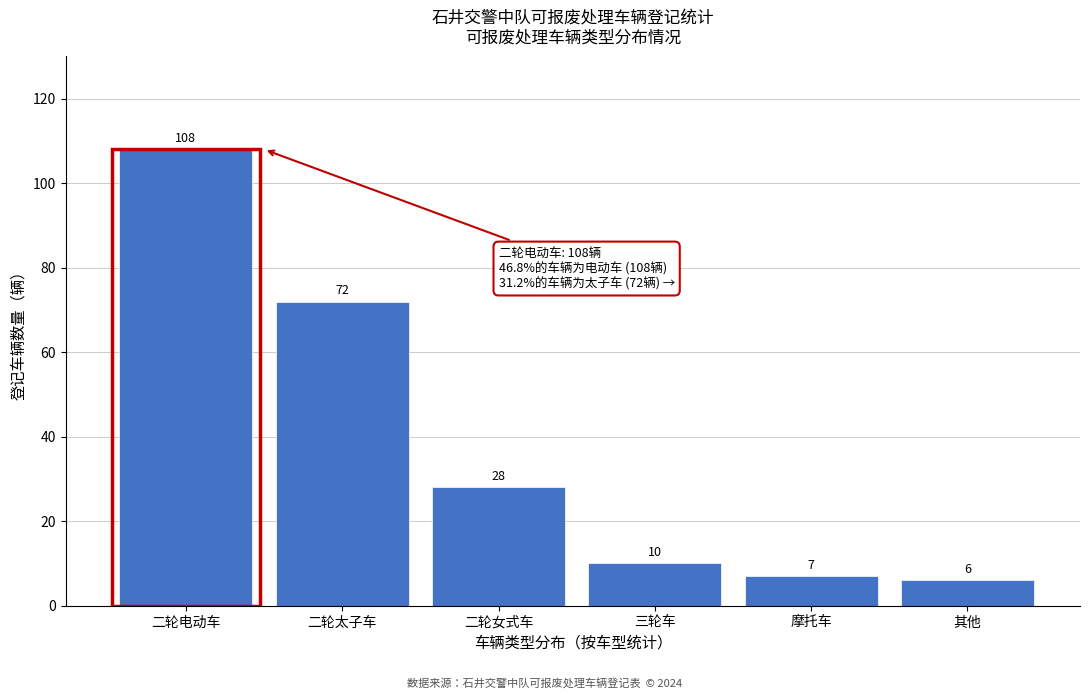

Reading left to right, what are all the values shown in this chart?

二轮电动车=108	二轮太子车=72	二轮女式车=28	三轮车=10	摩托车=7	其他=6